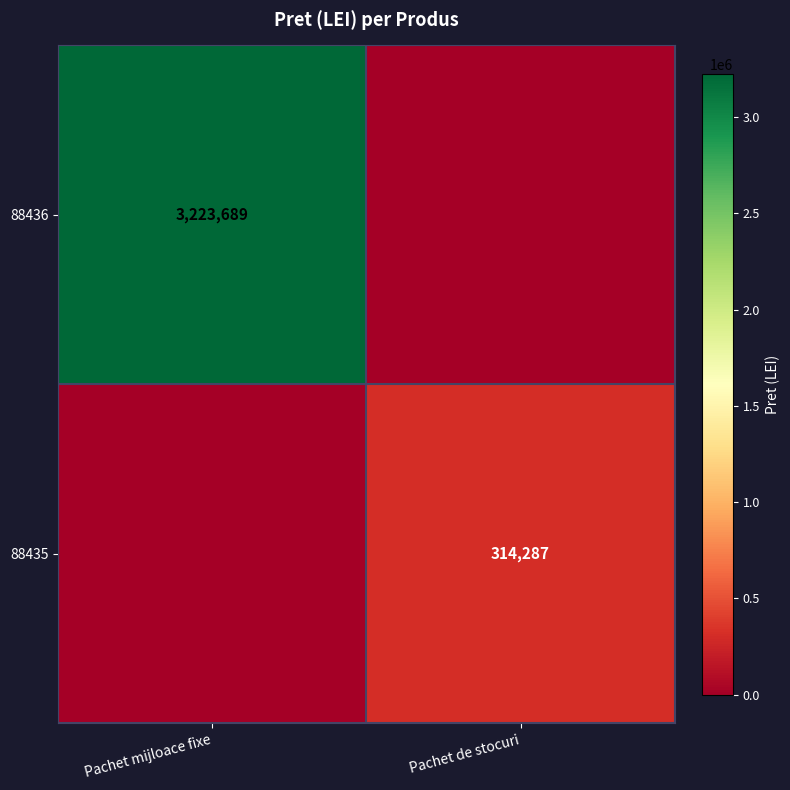

The 88436 series shows 1595074 at Pachet mijloace fixe. True or false?

False